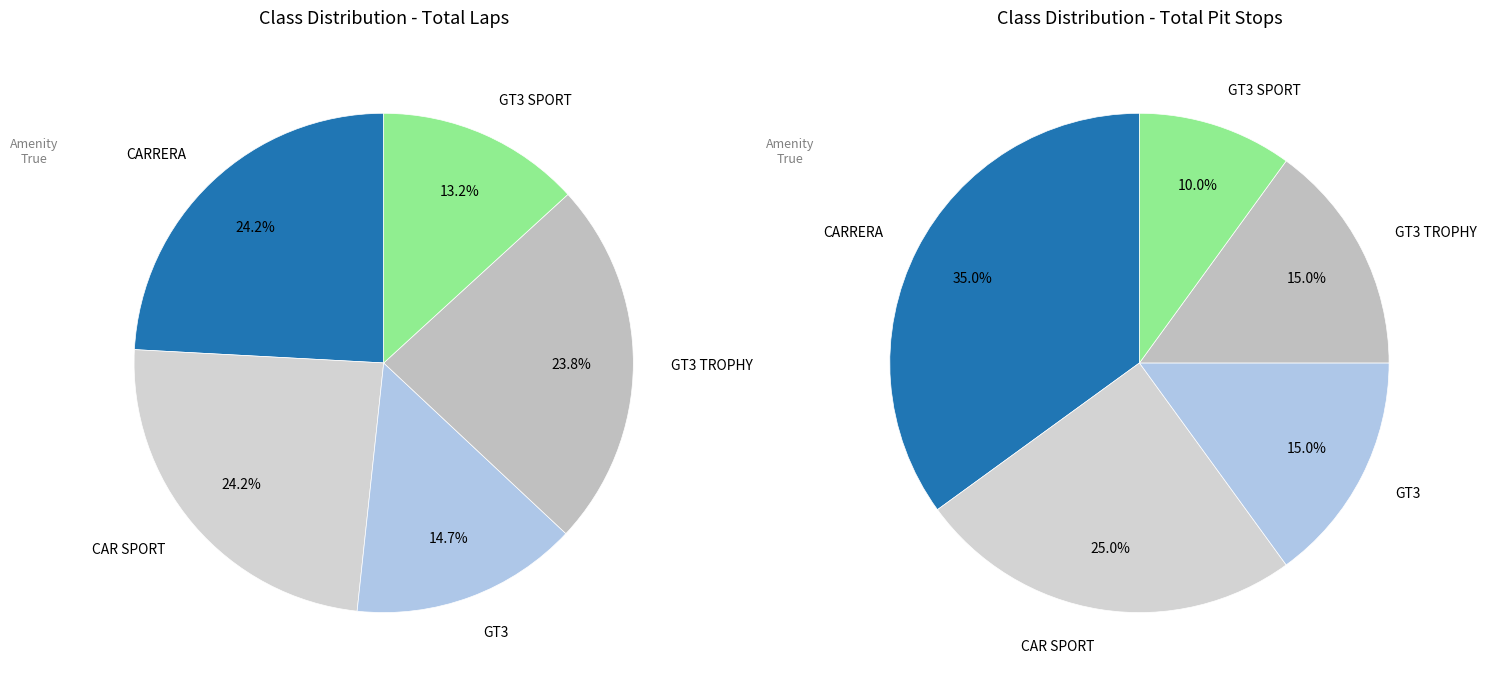

How many slices are in this pie chart?

5